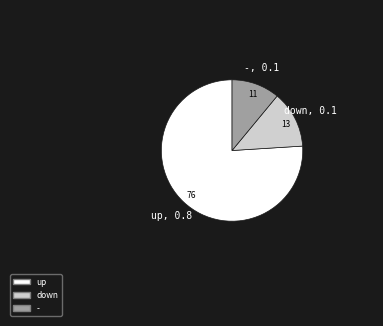

Which has a higher value, - or up?

up